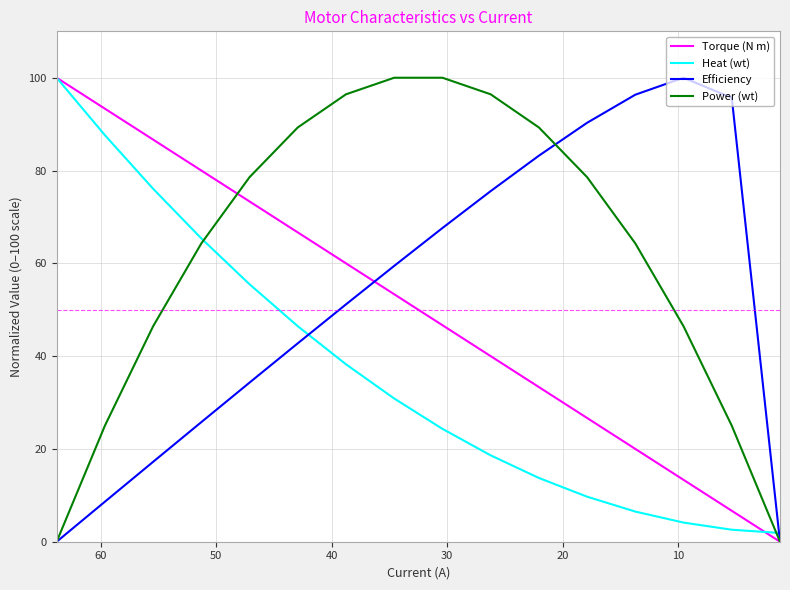

At how many categories does at least one series exceed 22?

15